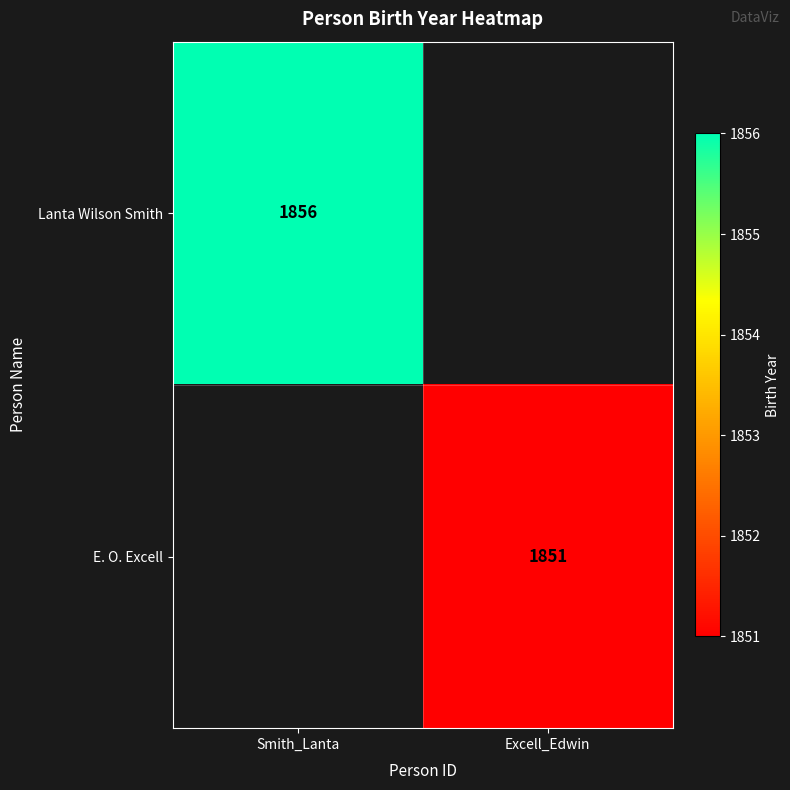

The Lanta Wilson Smith series shows 2618 at Smith_Lanta. True or false?

False